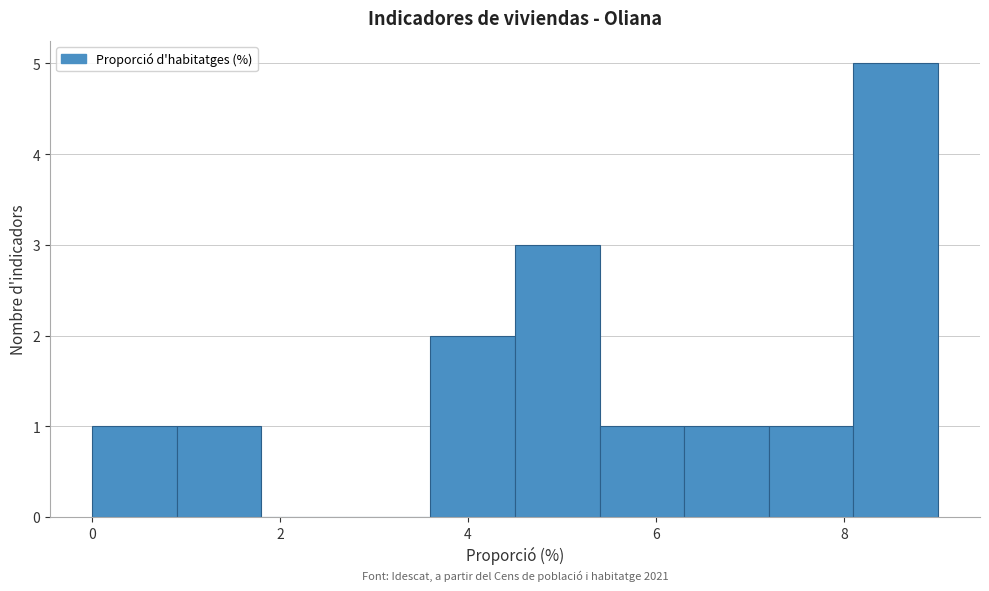

Which range on the x-axis has the tallest bar?

8.1 to 9.0